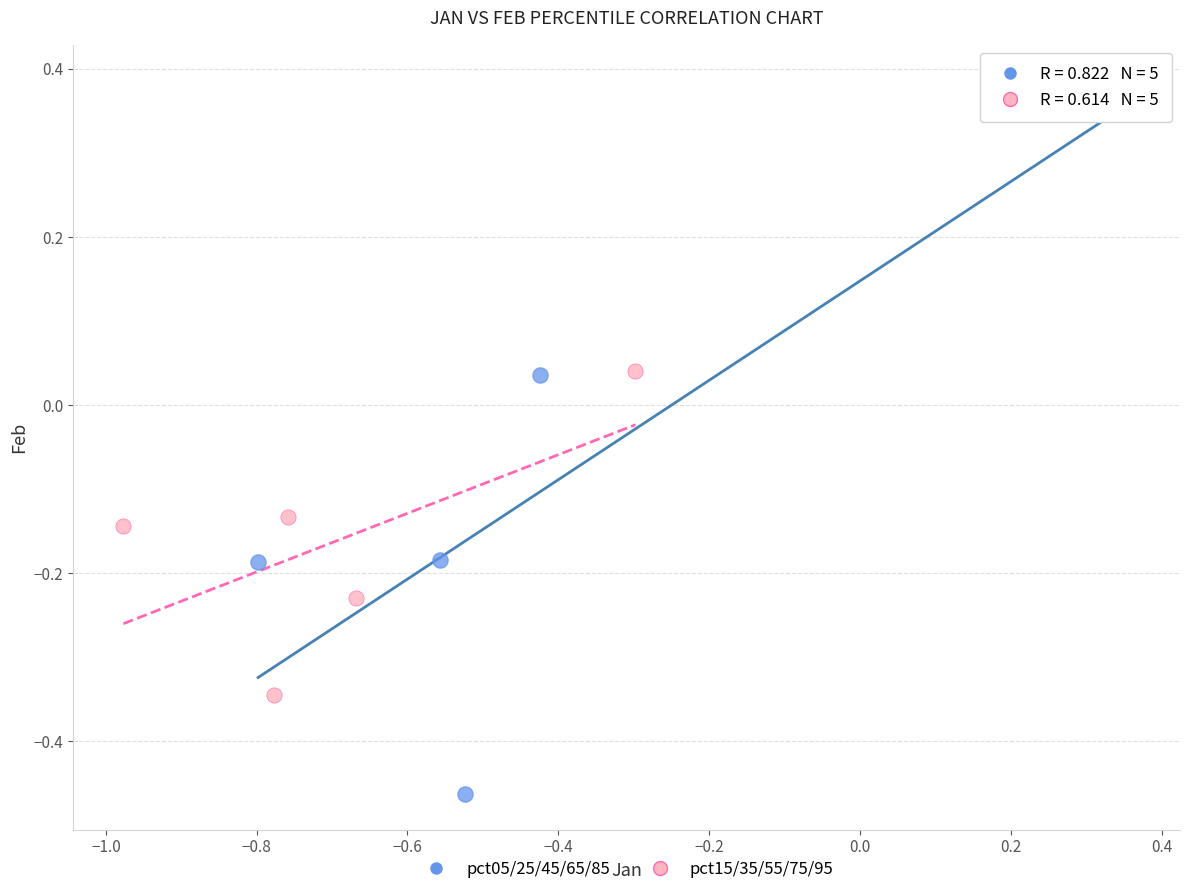

Which series reaches the maximum Y coordinate?

pct05/25/45/65/85